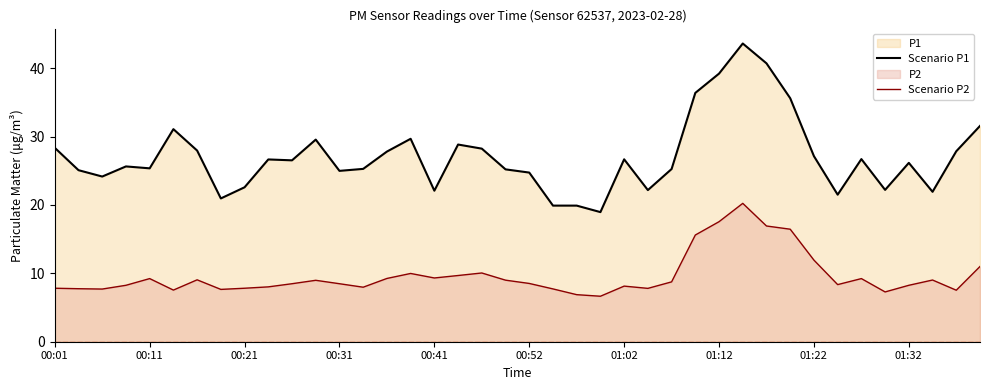

What is the maximum value shown in the chart?

43.6